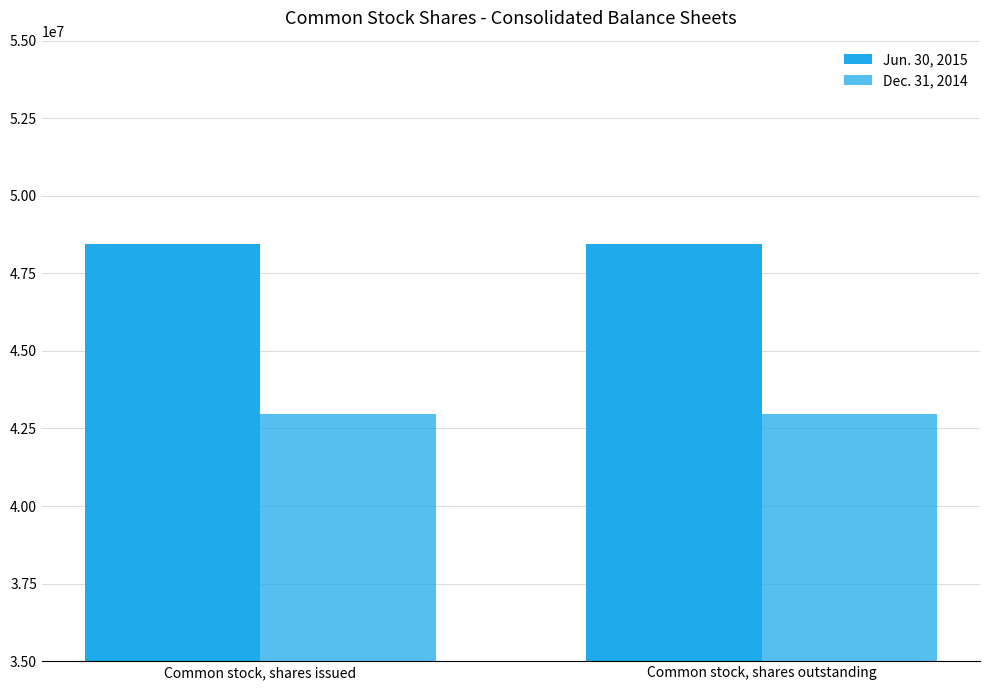

Which category has the highest value in the Jun. 30, 2015 series?

Common stock, shares issued